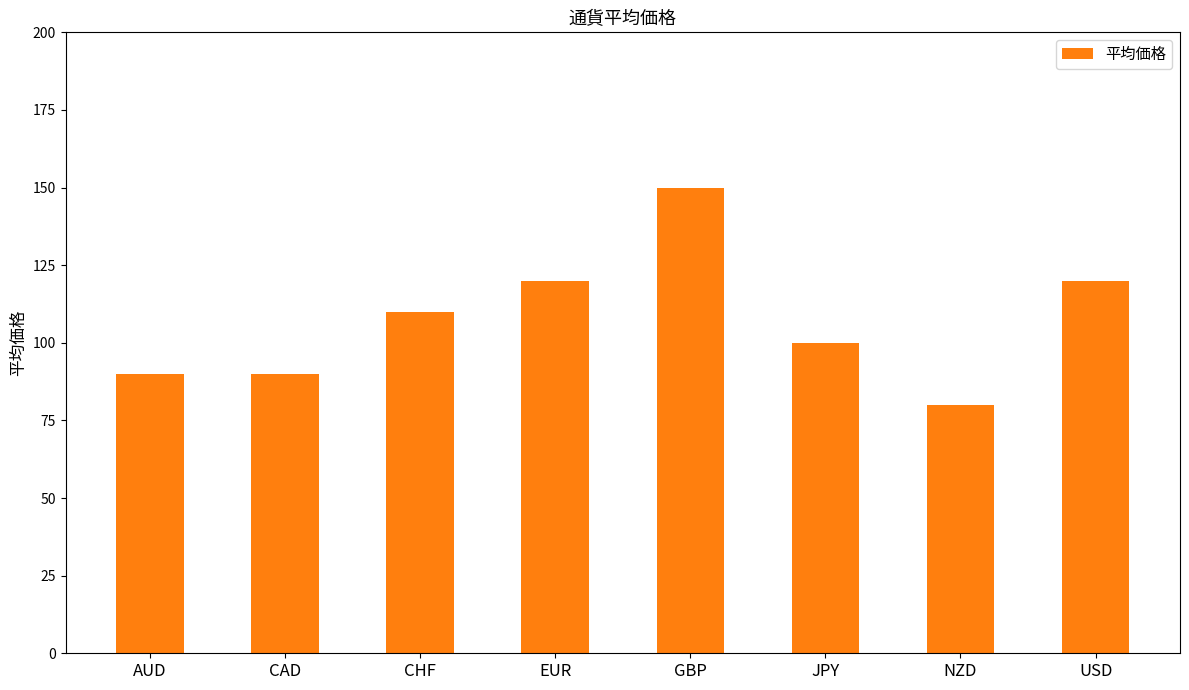

What is the difference between the second highest and minimum values?

40